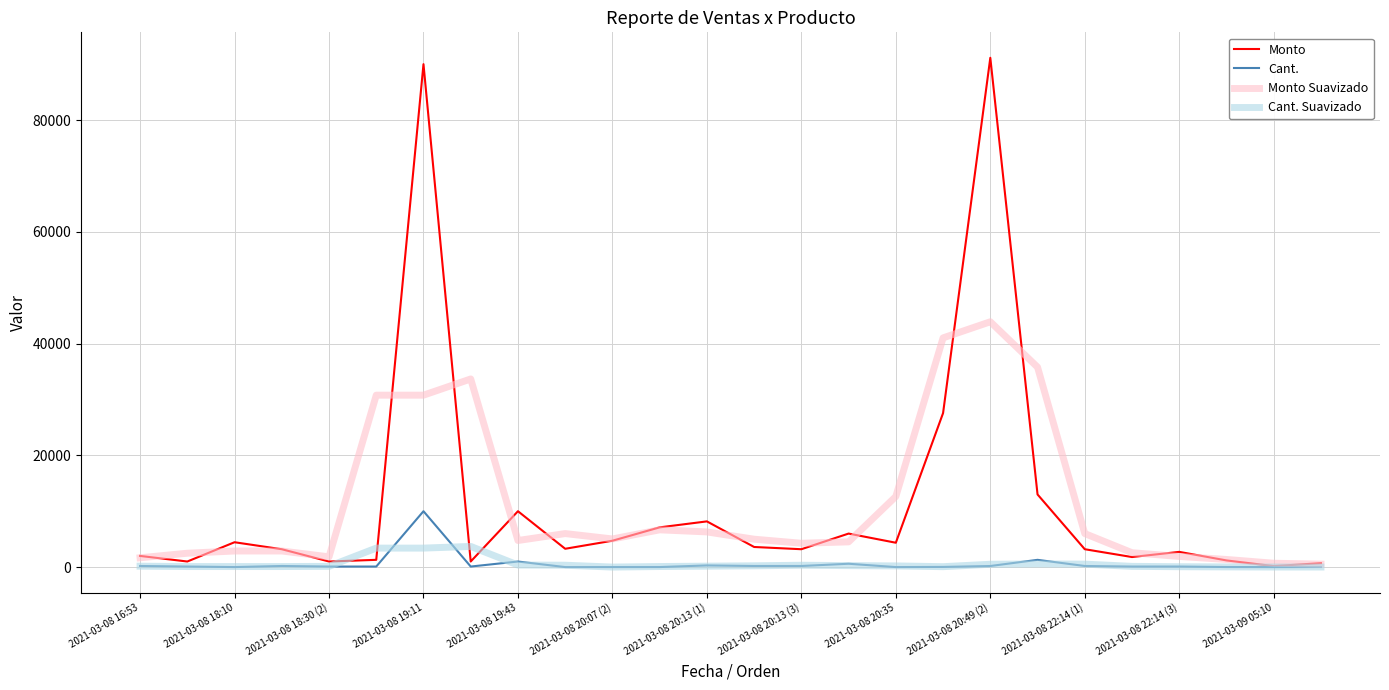

Which series has the widest spread of values?

Monto